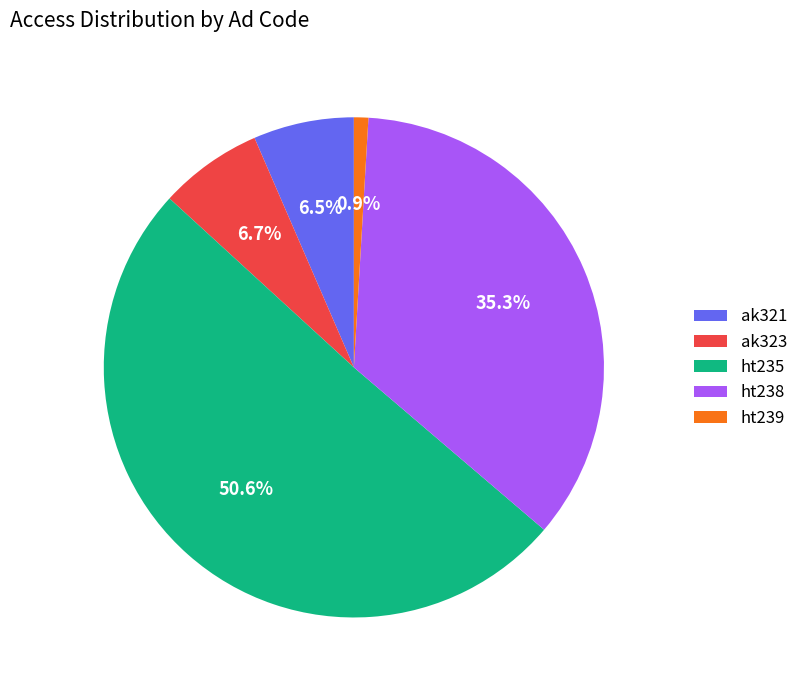

How many segments does this pie chart have?

5